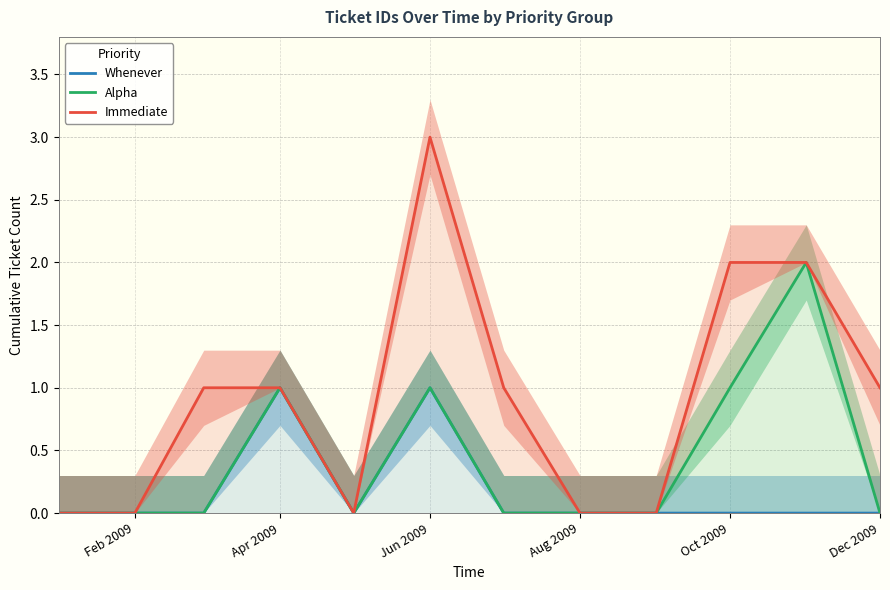

Reading right to left, list all the values displayed in this chart.

Whenever: 0	0	0	0	0	0	1	0	1	0	0	0
Alpha: 0	2	1	0	0	0	1	0	1	0	0	0
Immediate: 1	2	2	0	0	1	3	0	1	1	0	0